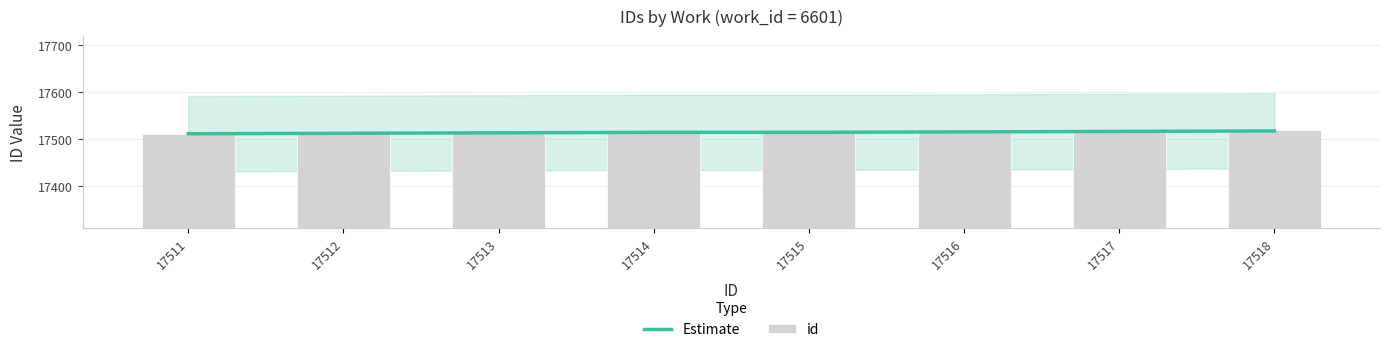

What is the total value across all series at 17515?

35029